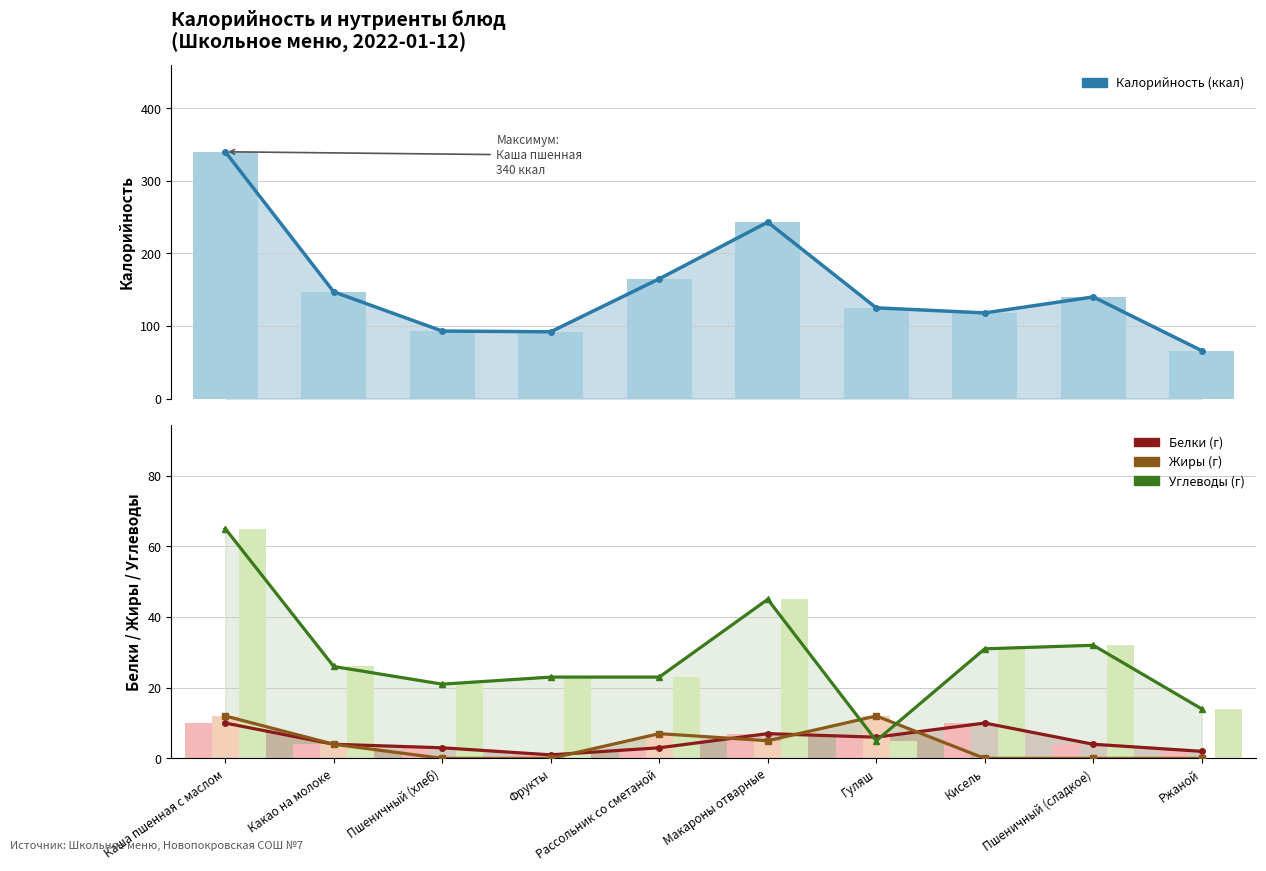

How many groups of bars are there?

10